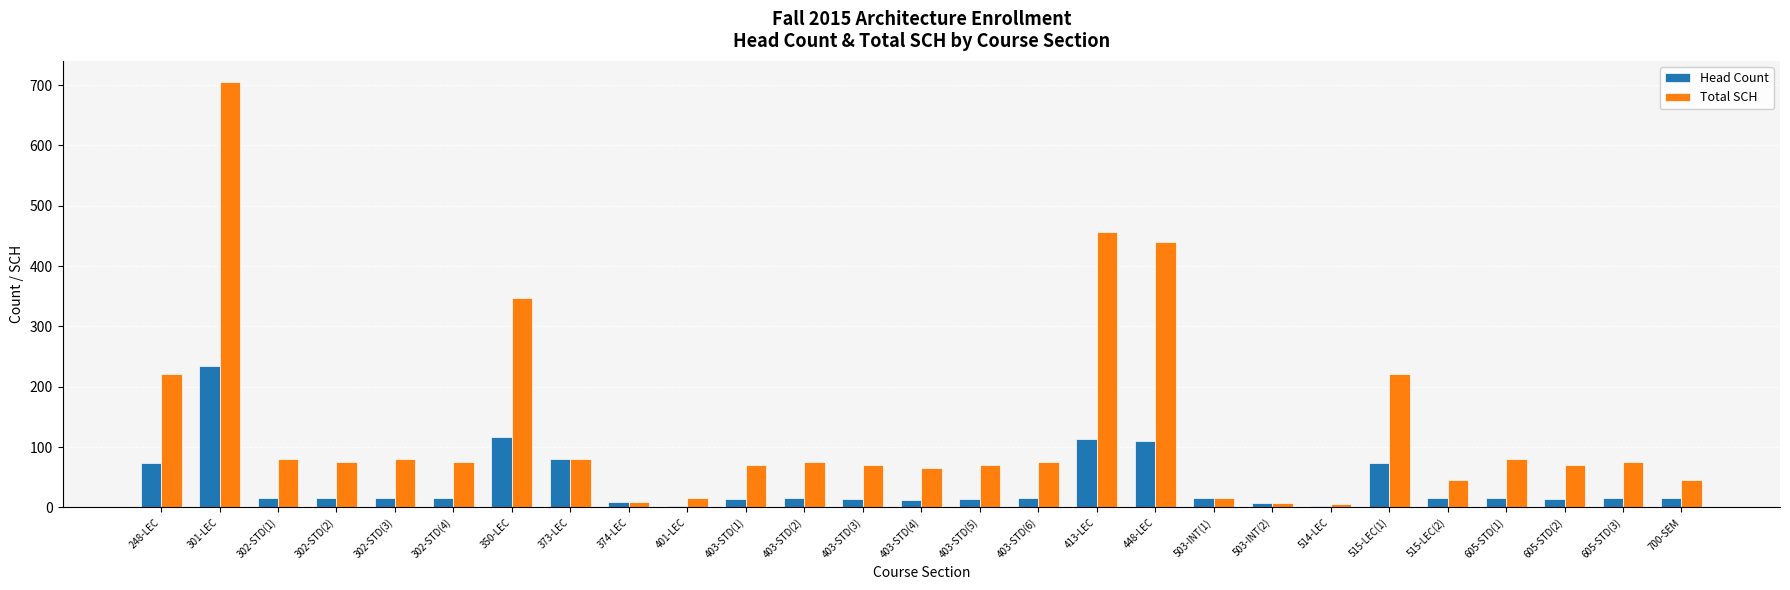

Is the value of Head Count at 403-STD(1) greater than the value of Total SCH at 302-STD(1)?

No